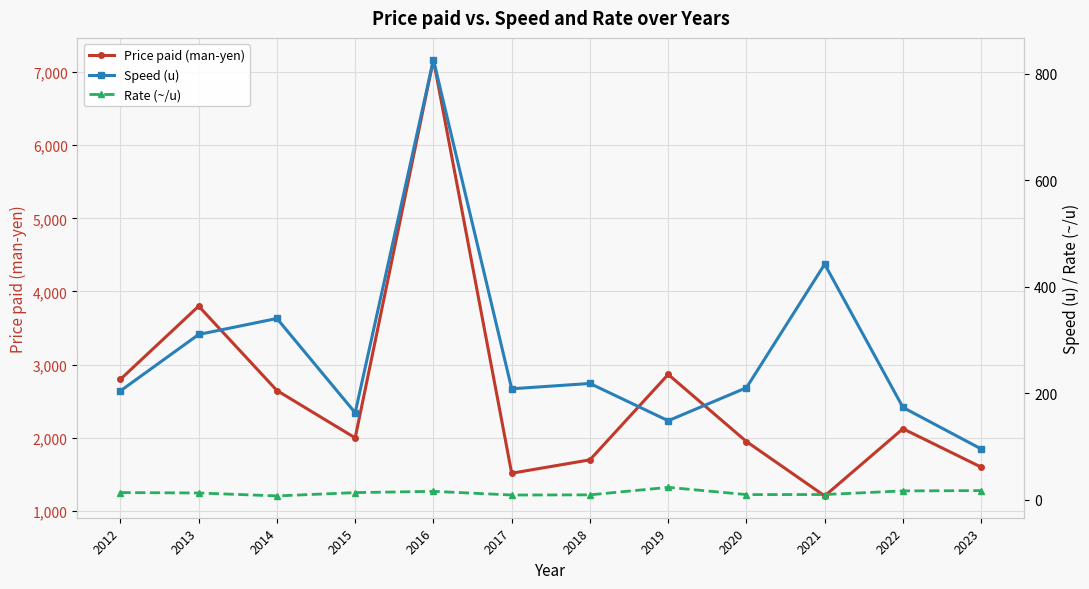

What is the sum of all Speed (u) values?

3337.0